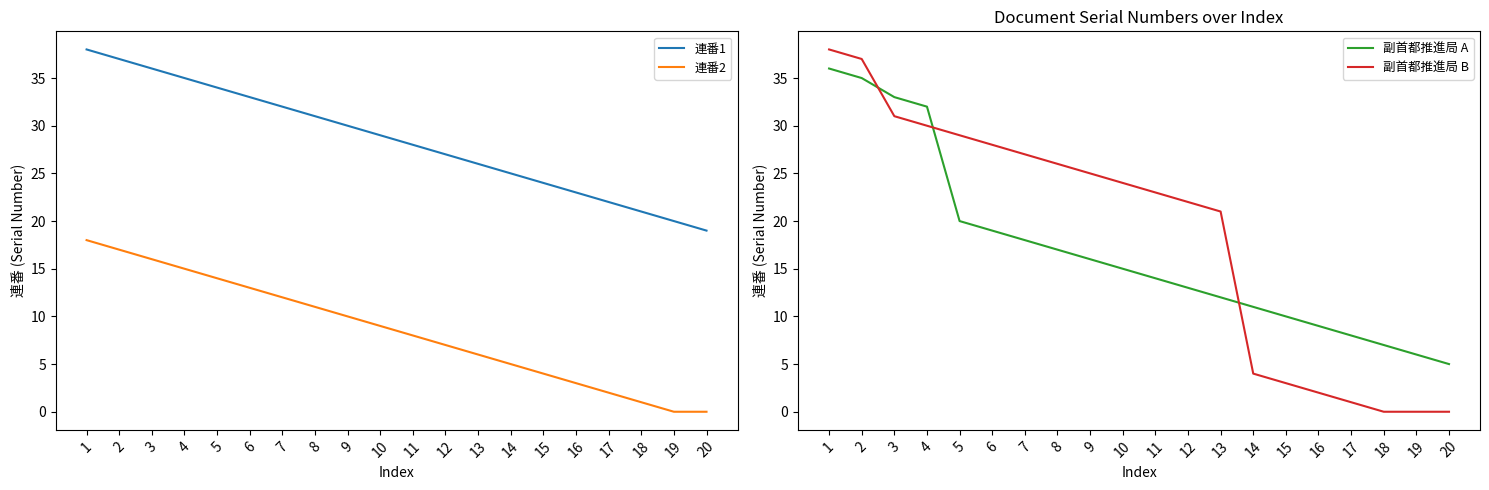

Does the chart have visible grid lines?

No